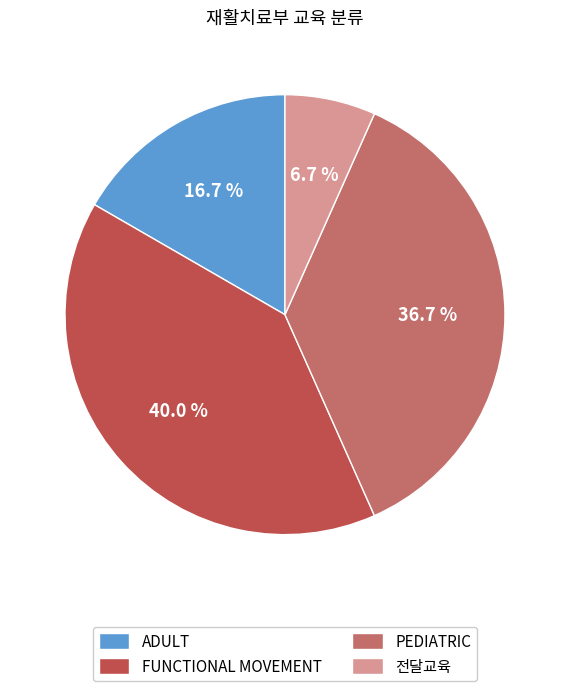

What is the smallest slice in the pie chart?

전달교육